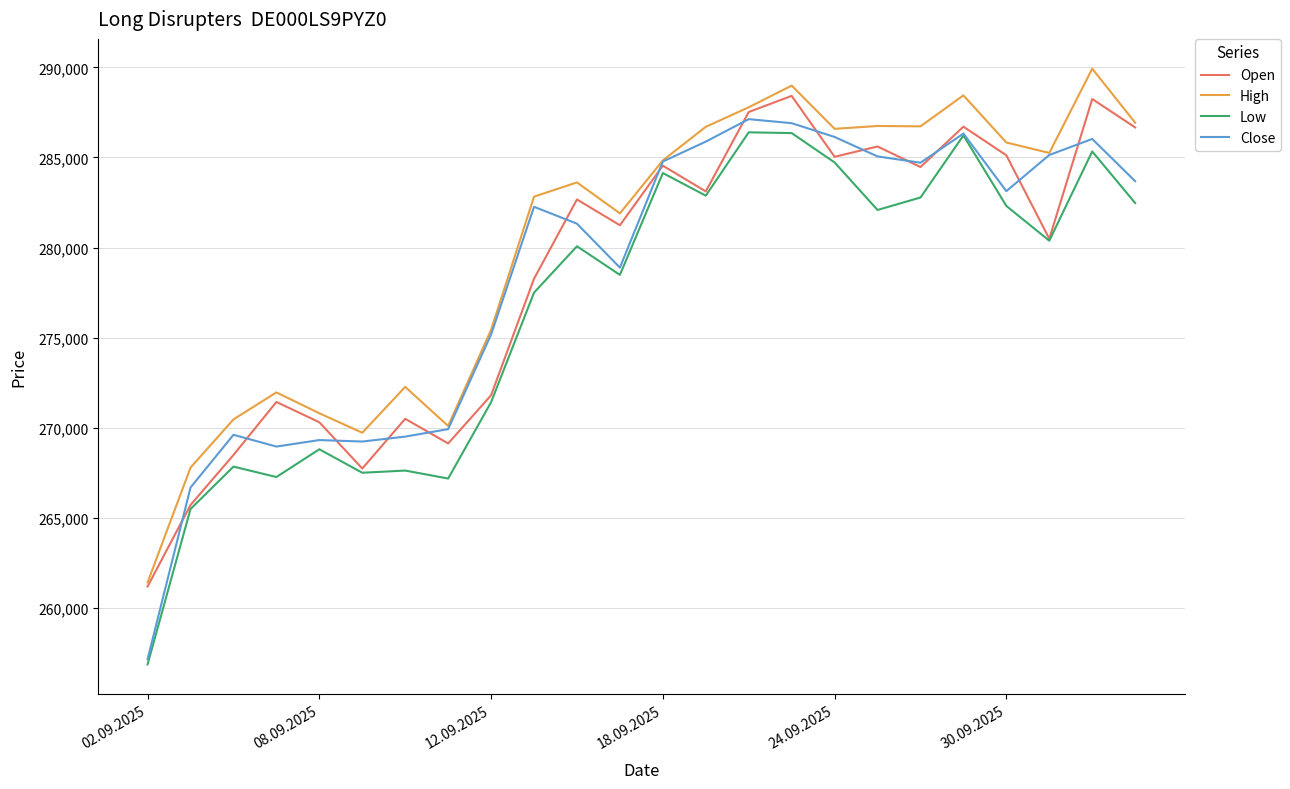

Which series has the largest total across all categories?

High